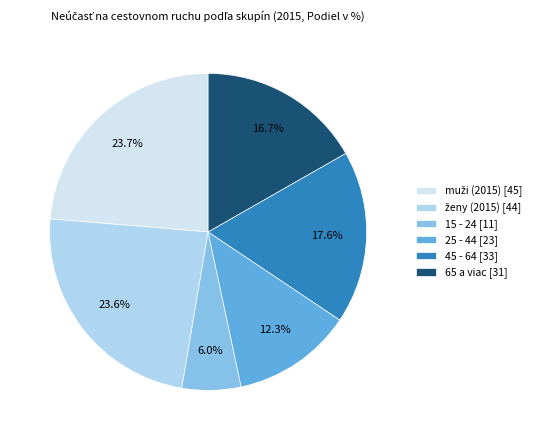

Is it true that 25 - 44 is 12% of the pie?

True